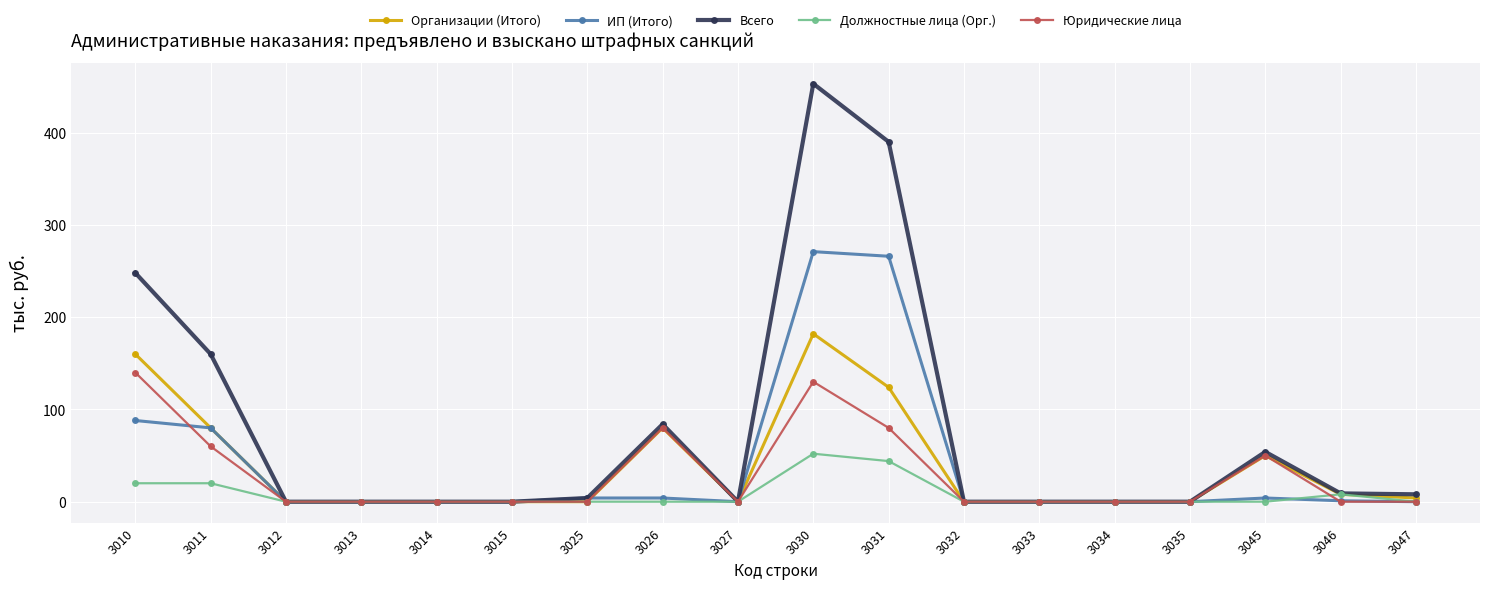

True or false: Должностные лица (Орг.) has more than 1 interior local peaks.

True